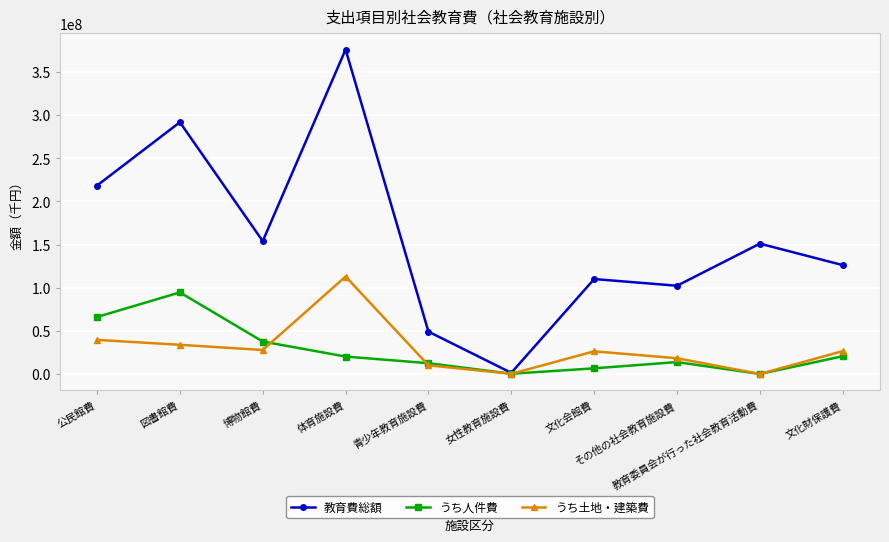

How many data points in 教育費総額 are less than 151044605?

5